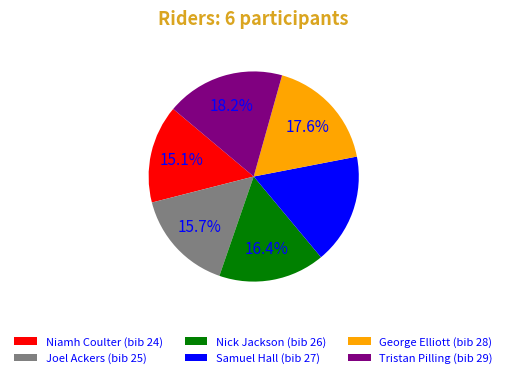

Rank the categories by value from highest to lowest.

Tristan Pilling, George Elliott, Samuel Hall, Nick Jackson, Joel Ackers, Niamh Coulter